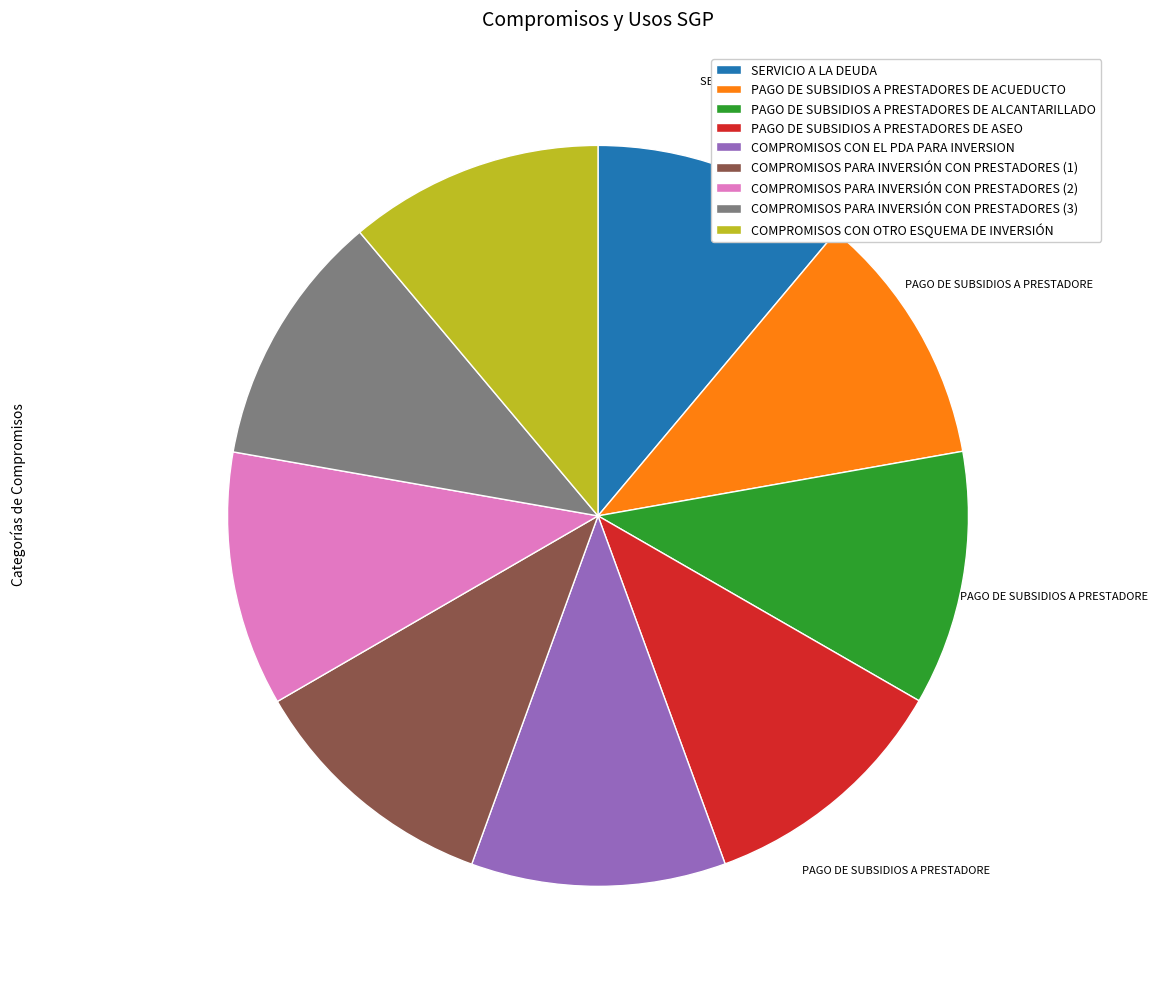

Is the sum of COMPROMISOS PARA INVERSIÓN CON PRESTADORES (1) and COMPROMISOS CON OTRO ESQUEMA DE INVERSIÓN greater than half?

No